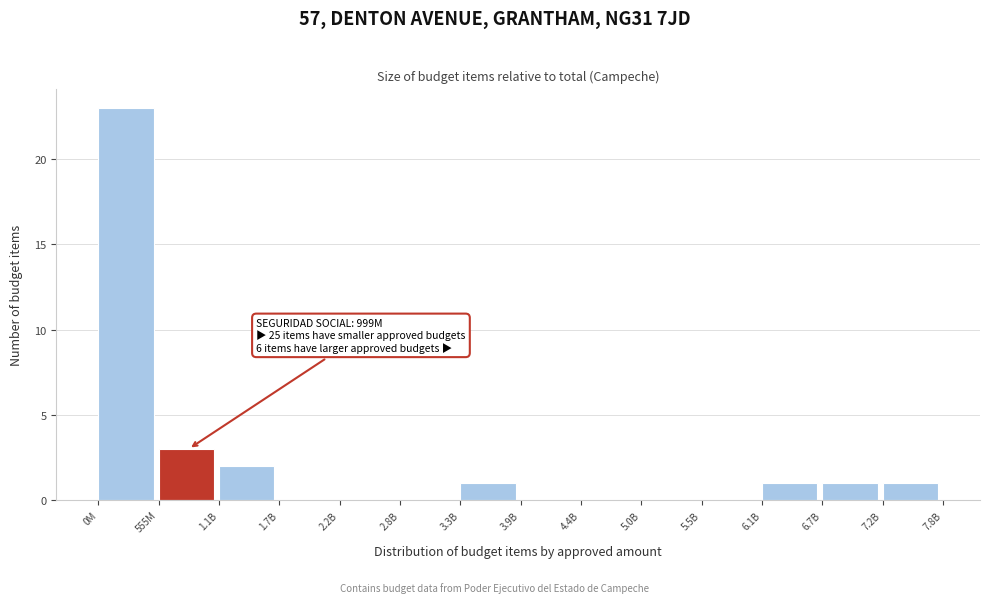

Reading left to right, list all the values displayed in this chart.

0M=23	555M=3	1.1B=2	1.7B=0	2.2B=0	2.8B=0	3.3B=1	3.9B=0	4.4B=0	5.0B=0	5.5B=0	6.1B=1	6.7B=1	7.2B=1